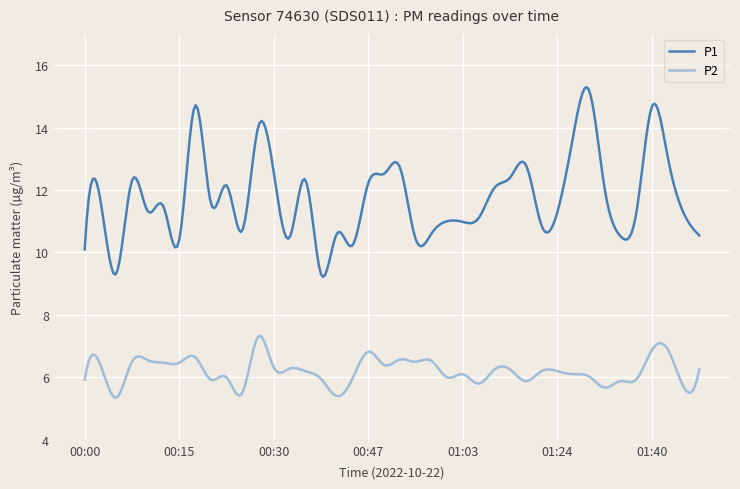

Rank the series by their maximum value, from lowest to highest.

P2, P1